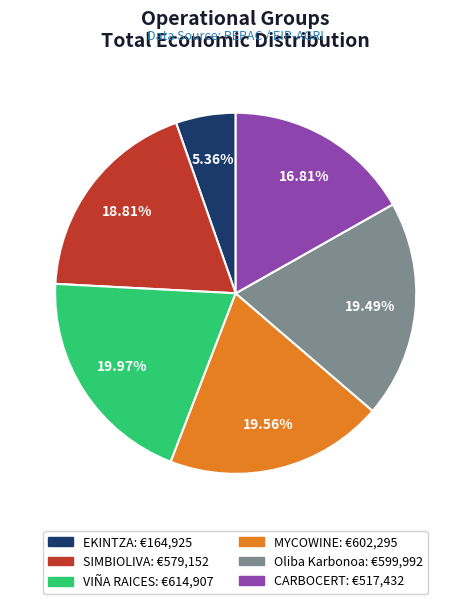

What is the smallest slice in the pie chart?

EKINTZA